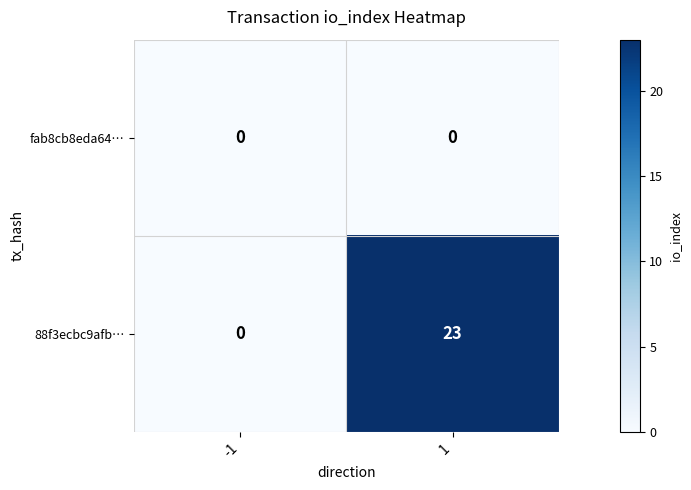

What is the greatest value displayed?

23